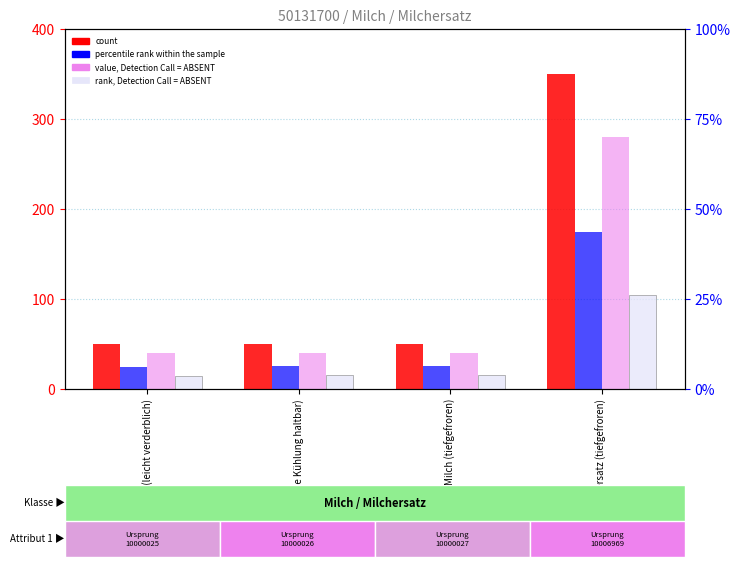

Which series has the widest spread of values?

count